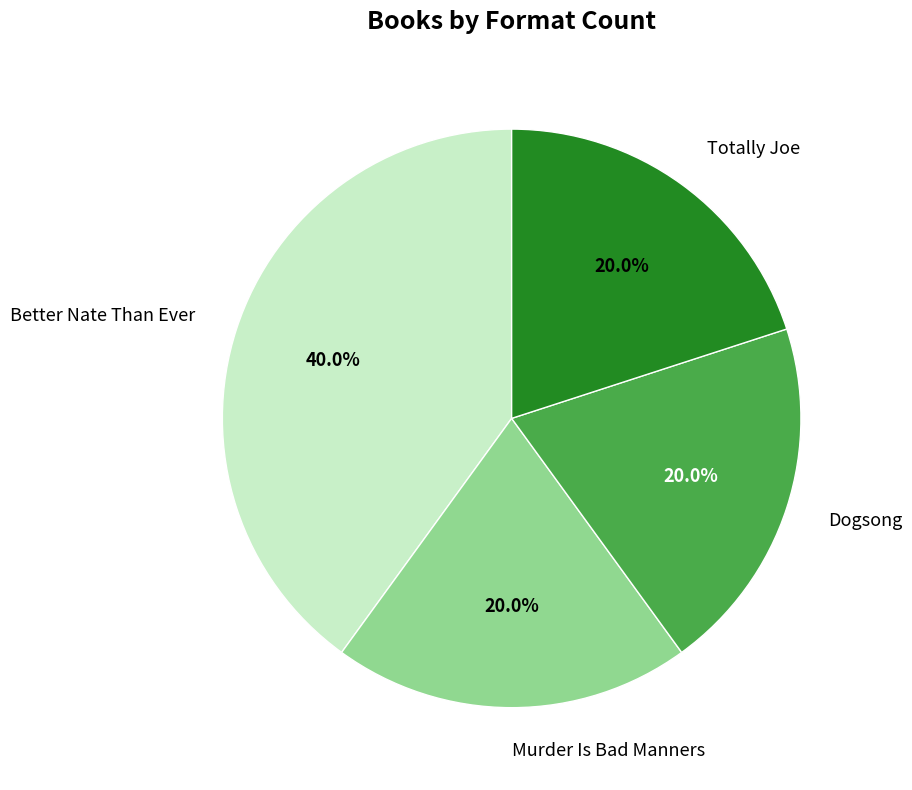

Does any single category account for the majority?

No